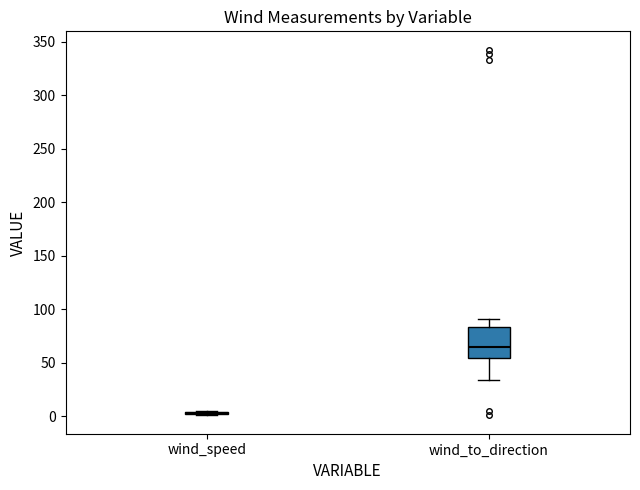

Where is the lower edge of the box for wind_to_direction on the y-axis? The values are not printed on the chart, so give them approximately, as read against the axis.

55